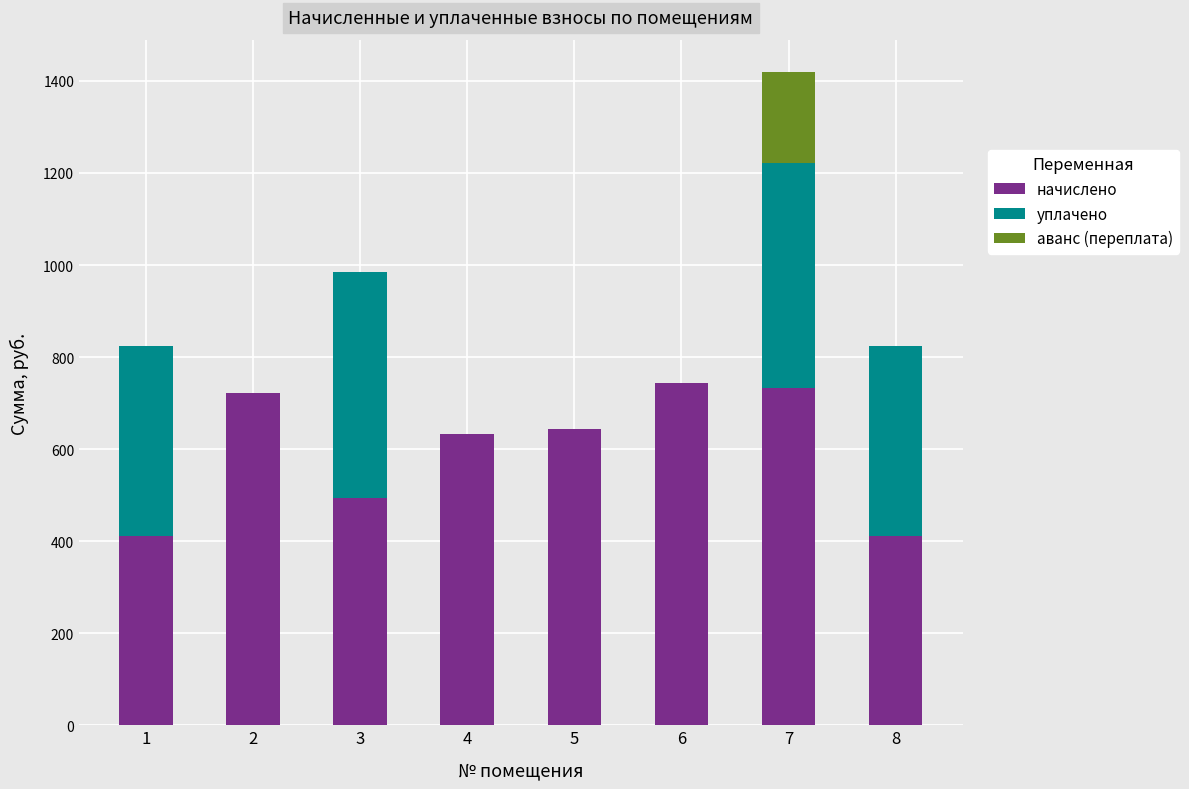

What is the total value across all series at 3?

985.7